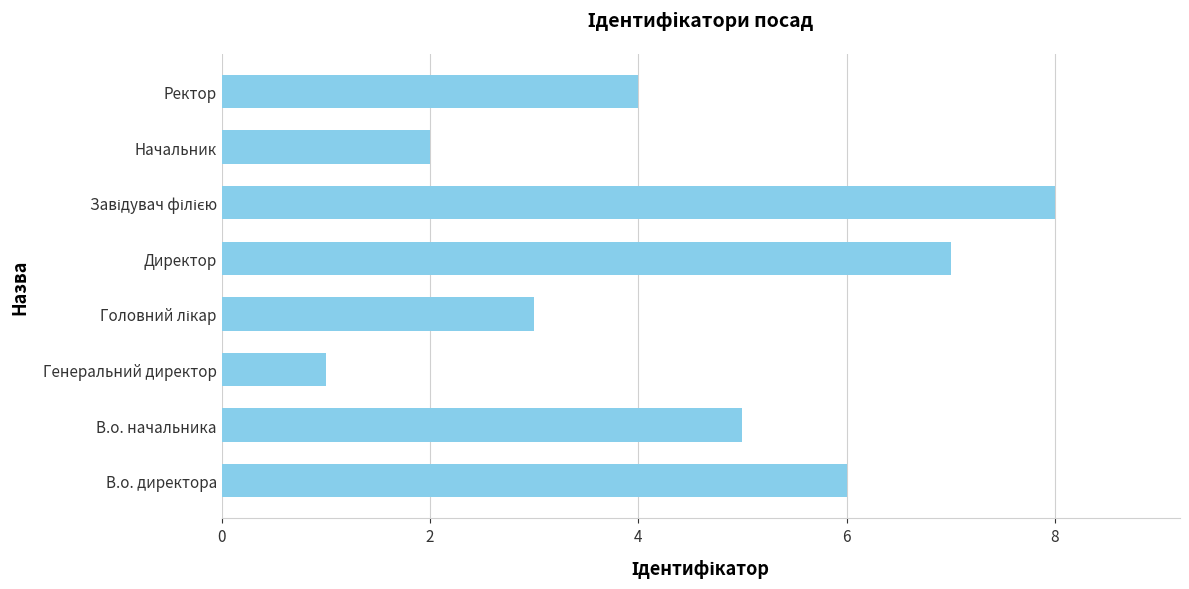

Is it true that the value at В.о. начальника is 5?

True